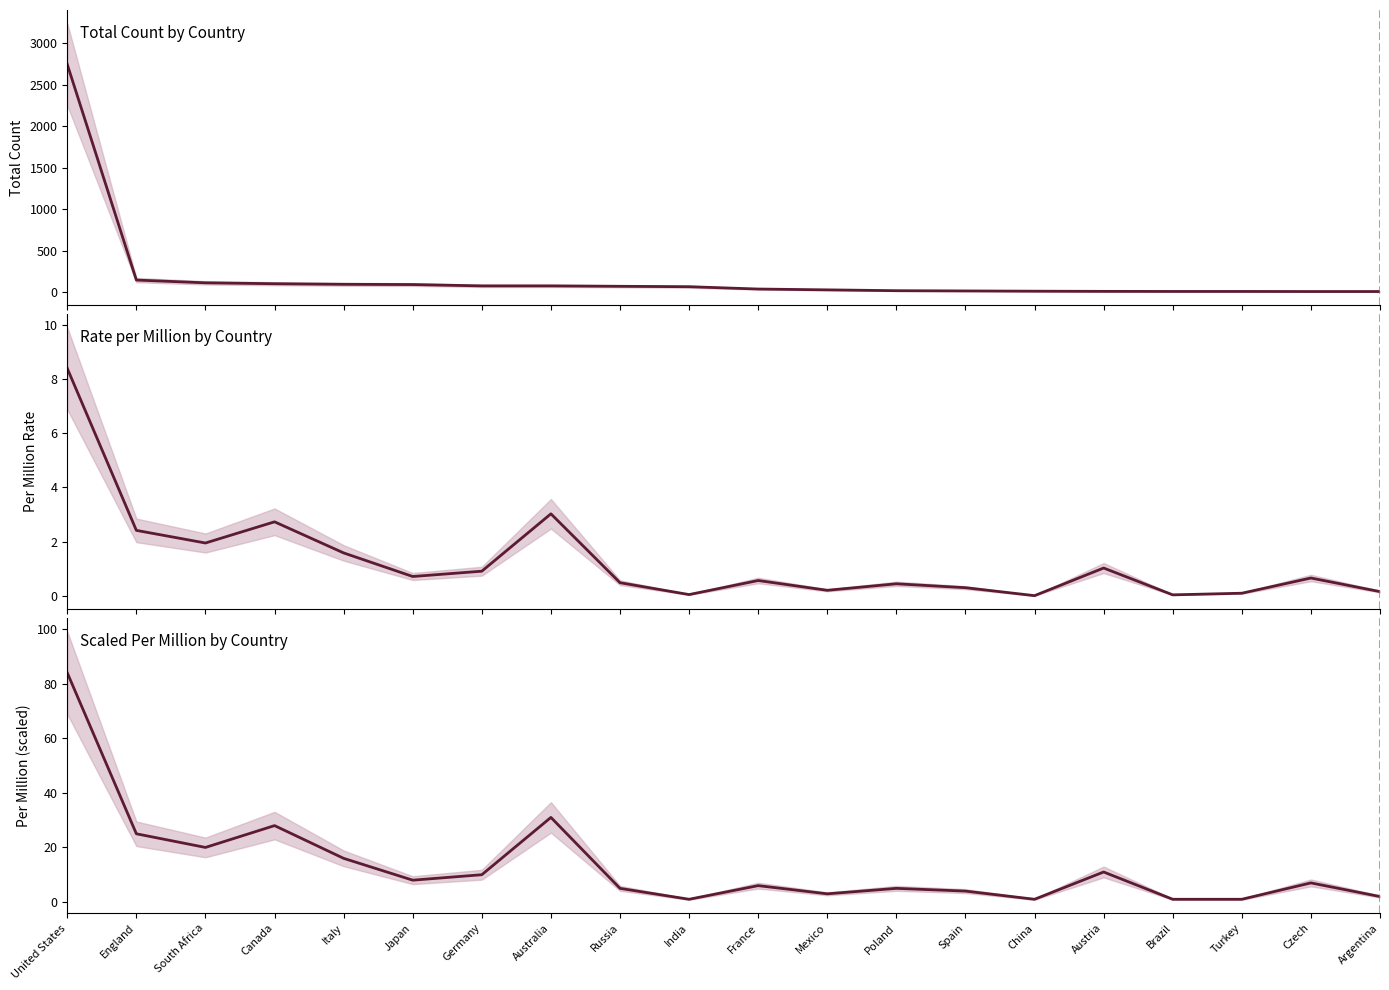

What is the label of the 18th point from the right?

South Africa